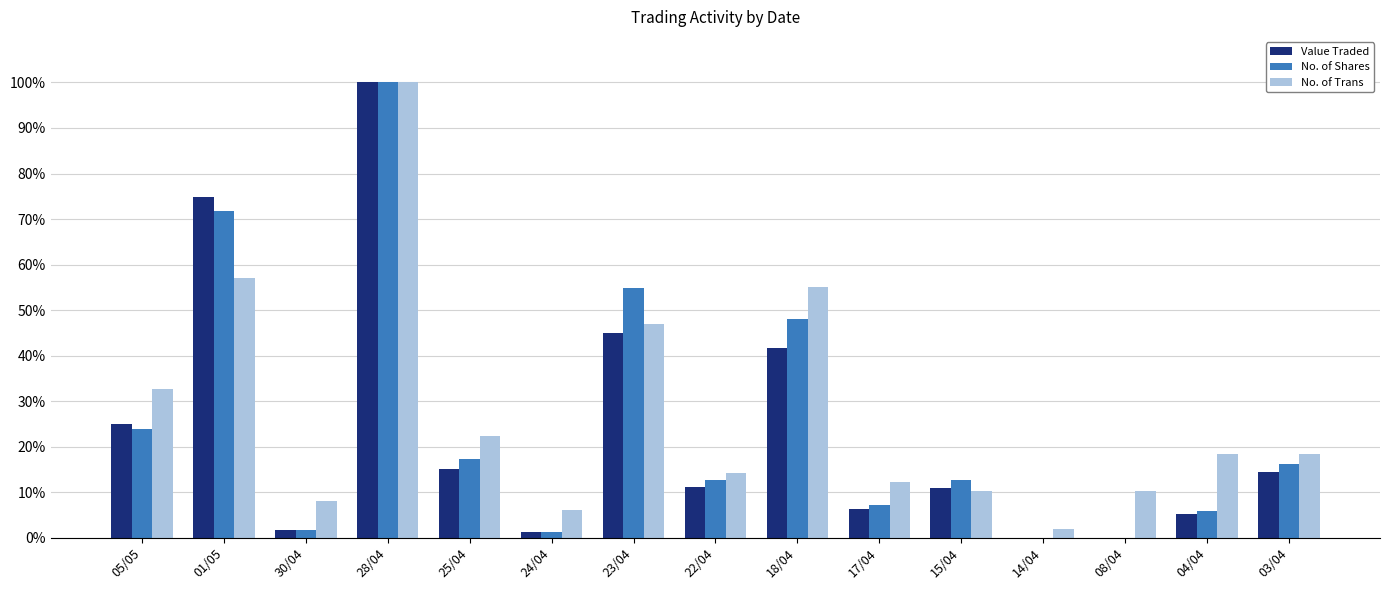

Between 05/05 and 23/04, which series saw the biggest shift?

No. of Shares